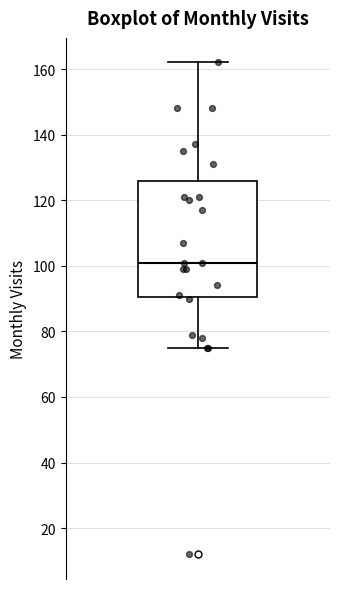

Transcribe this box plot: give where the median line is, the range the box spans, and where the two whiskers end, as read against the y-axis. The values are not printed on the chart, so give them approximately, as read against the axis.

median 102, box 90 to 126, whiskers 76 to 162